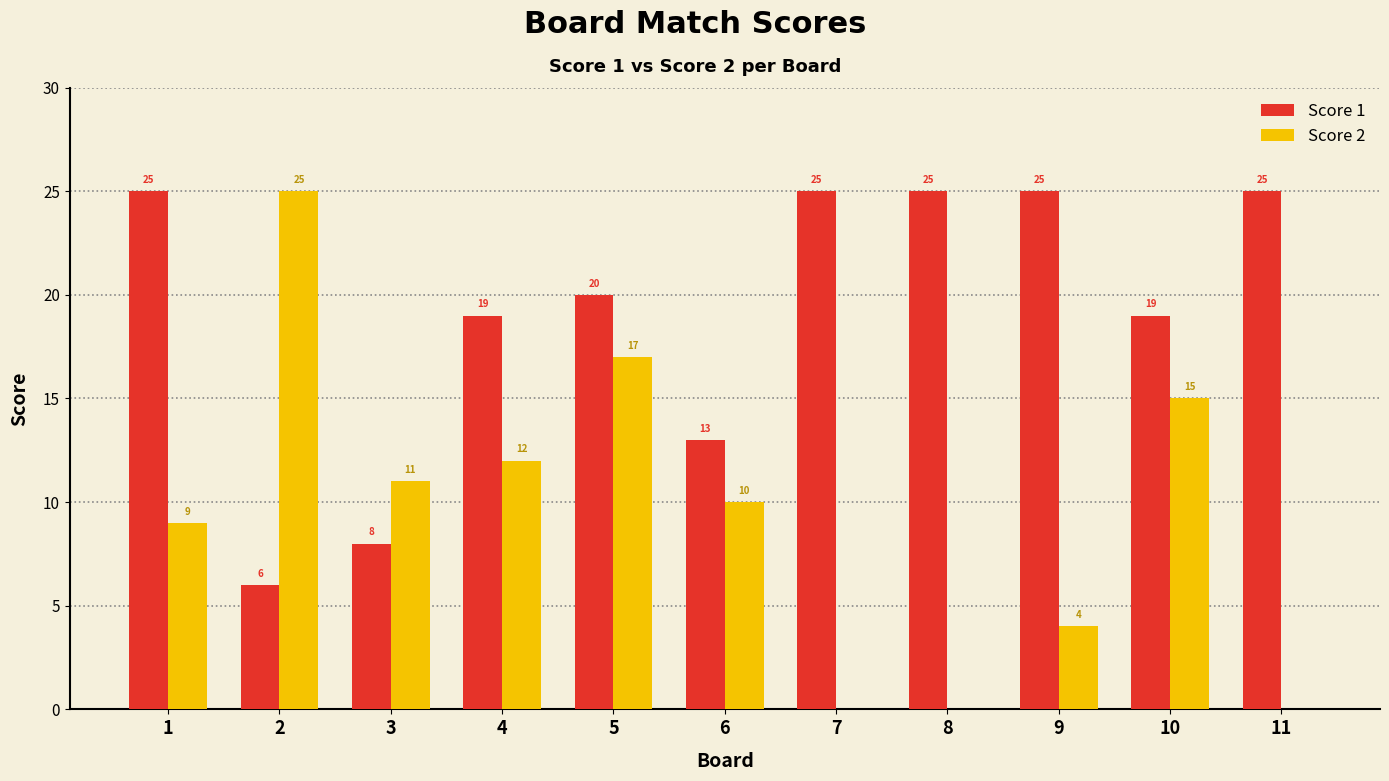

What is the difference between the Score 1 values at 9 and 4?

6